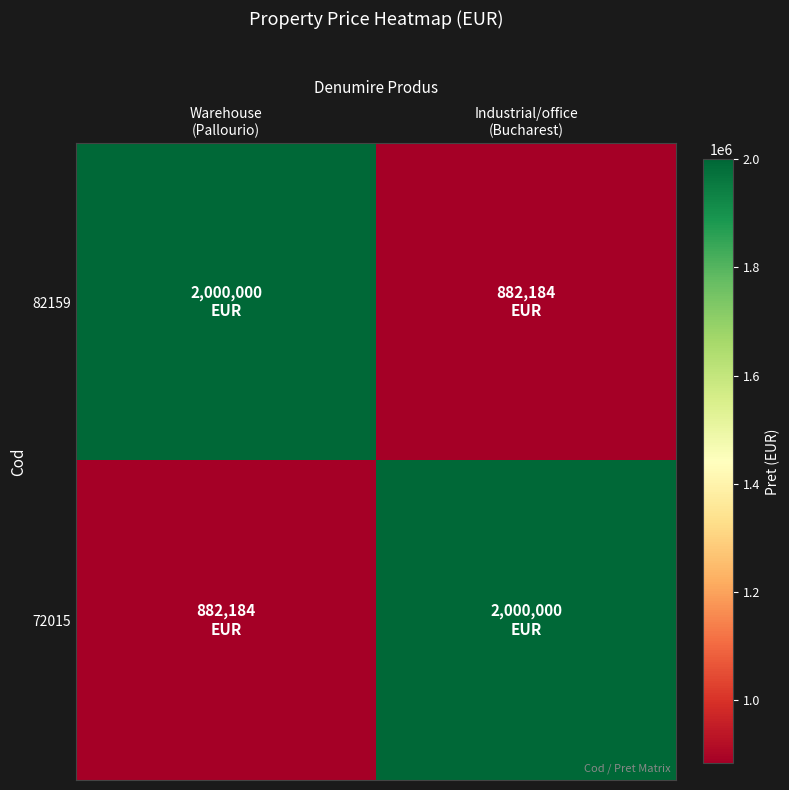

Which series changed the most between Warehouse (Pallourio) and Industrial/office (Bucharest)?

82159